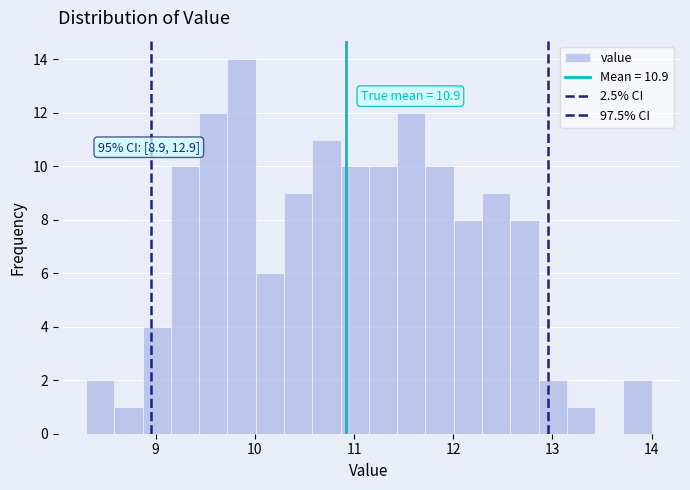

Around what value on the x-axis is the tallest bar? Give the approximate position of its centre, as read against the axis.

9.9